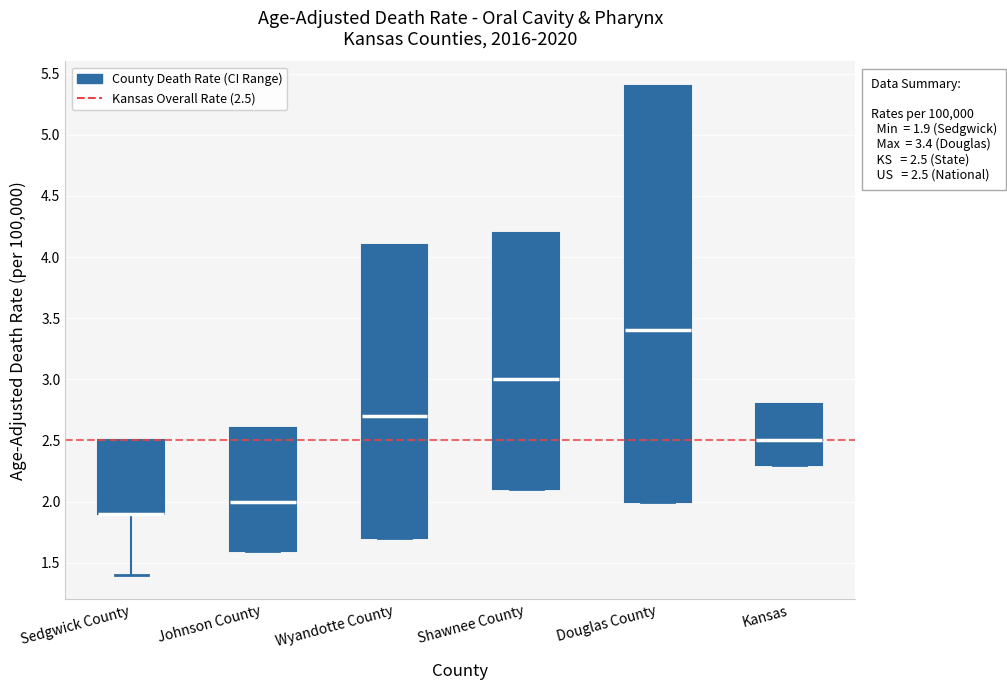

Comparing the boxes themselves (not the whiskers), which one is the tallest?

Douglas County